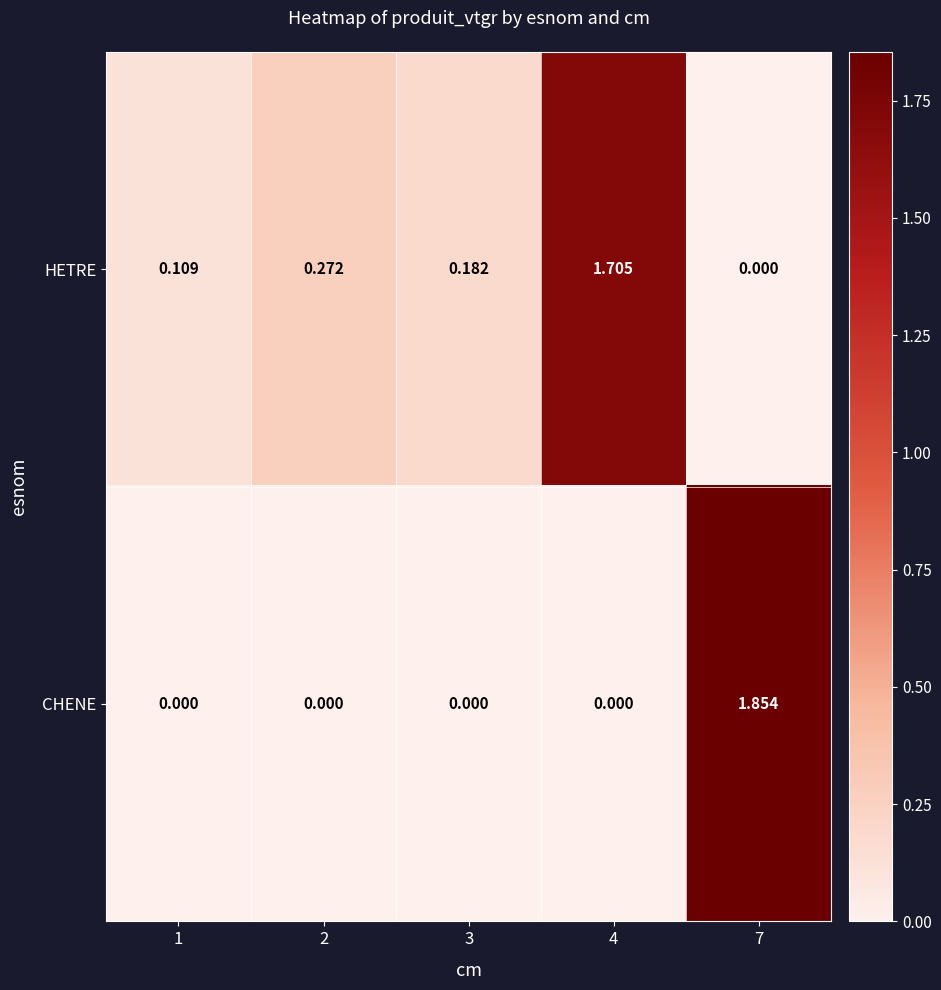

Rank the series by their average value, from highest to lowest.

HETRE, CHENE